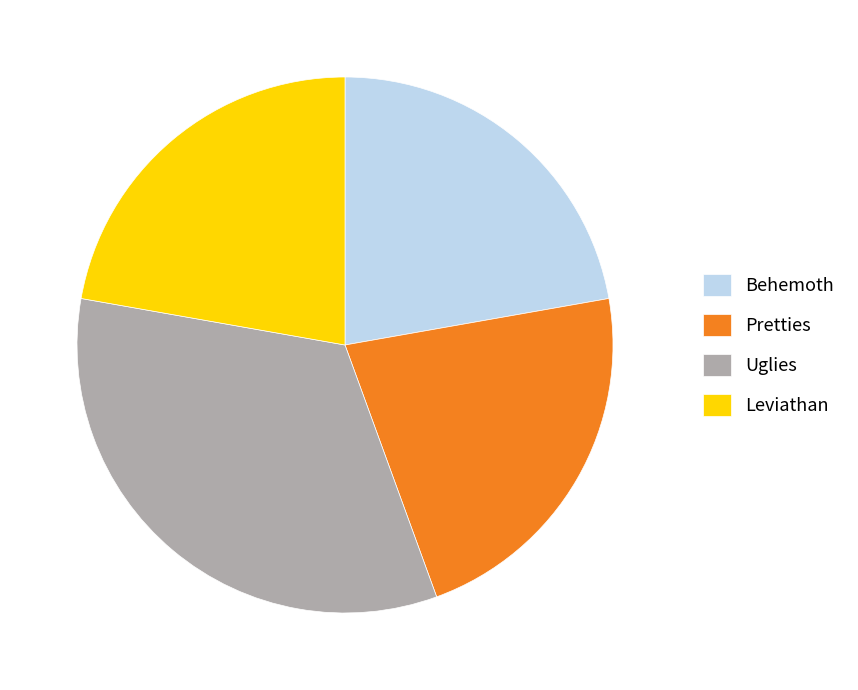

What is the largest slice in the pie chart?

Uglies